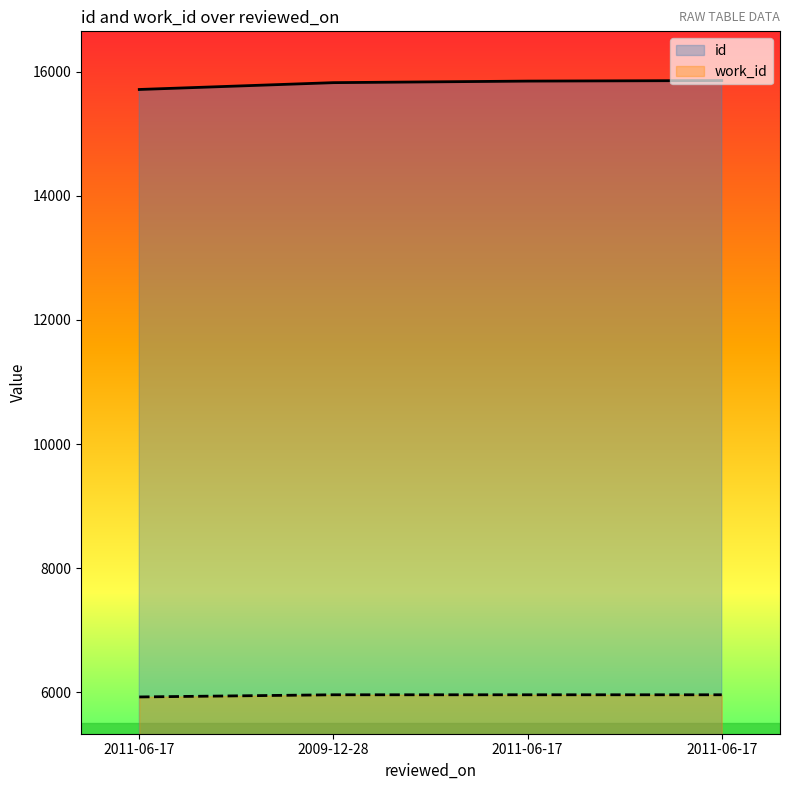

The work_id series shows 5960 at 2011-06-17. True or false?

True